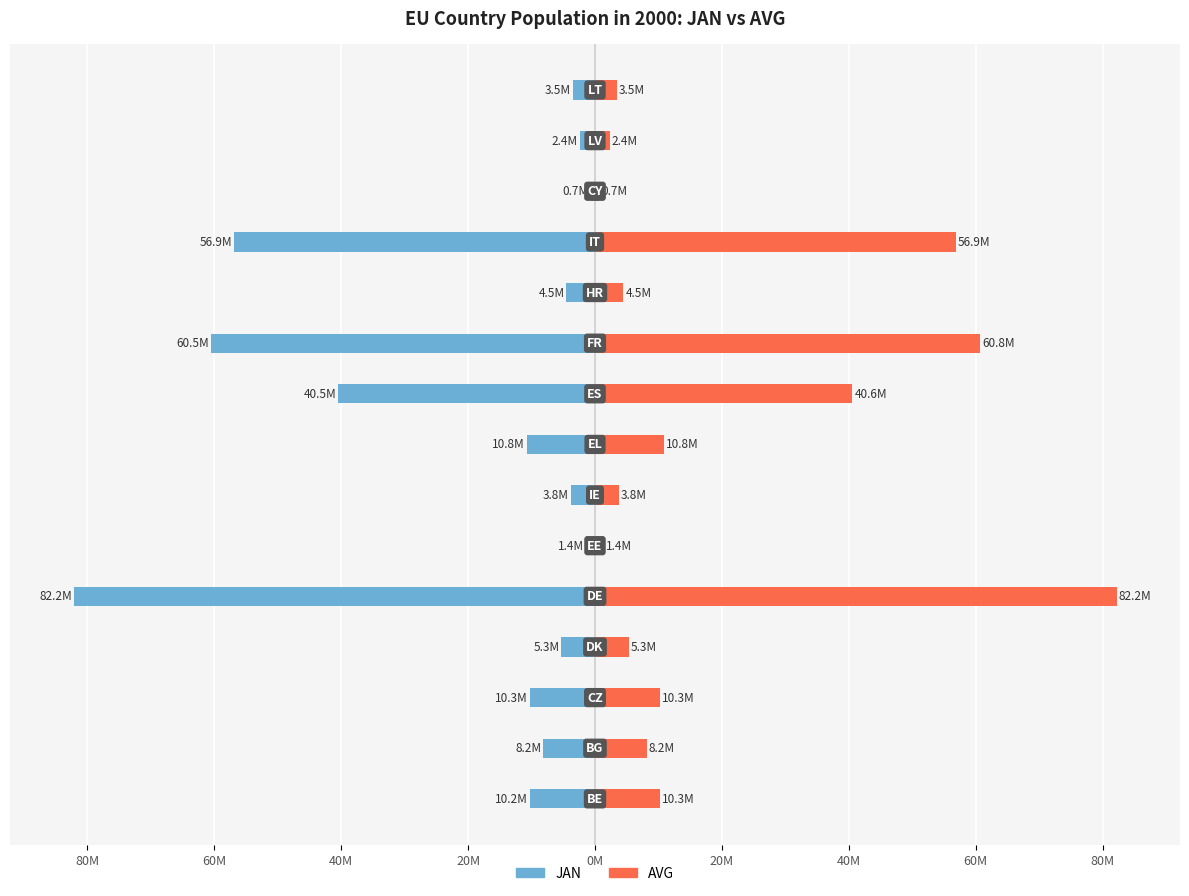

Between 11 and 13, which series saw the biggest shift?

AVG